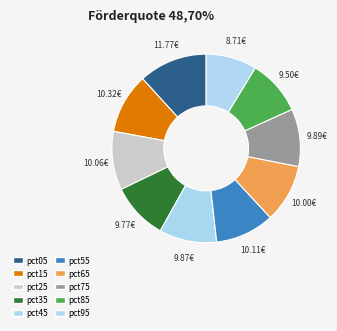

Do pct95 and pct15 together represent more than half of the pie?

No